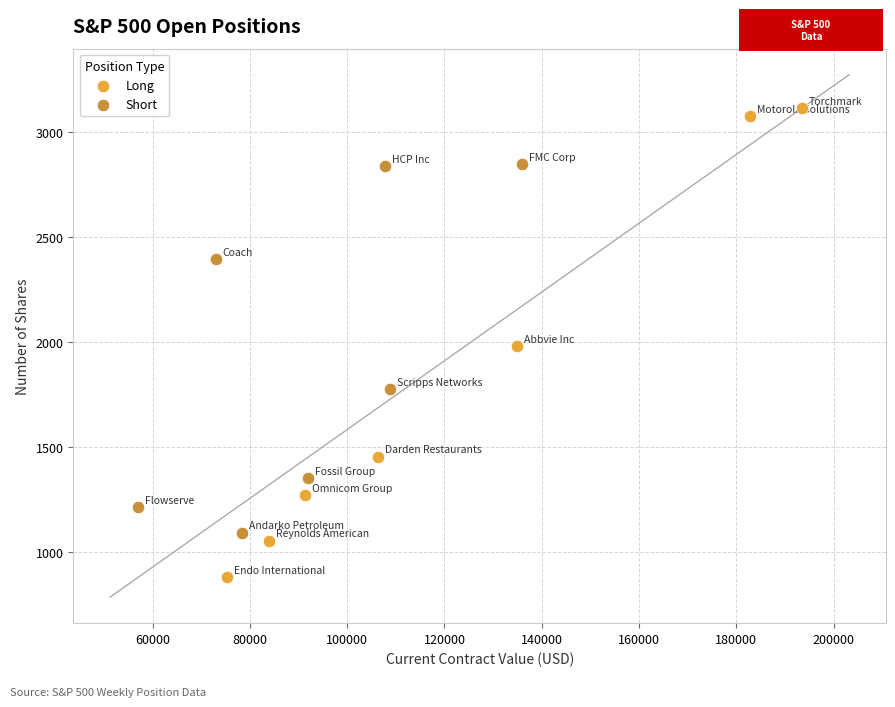

Which series reaches the minimum Y coordinate?

Long